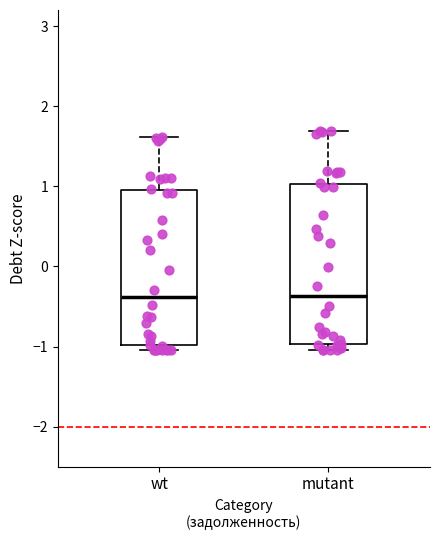

Reading left to right, transcribe this box plot: for each box, give where its median line is, the range the box spans, and where its two whiskers end, as read against the y-axis. The values are not printed on the chart, so give them approximately, as read against the axis.

wt: median -0.4, box -1.0 to 1.0, whiskers -1.0 (just below the box's lower edge) to 1.6
mutant: median -0.4, box -1.0 to 1.0, whiskers -1.0 (just below the box's lower edge) to 1.7